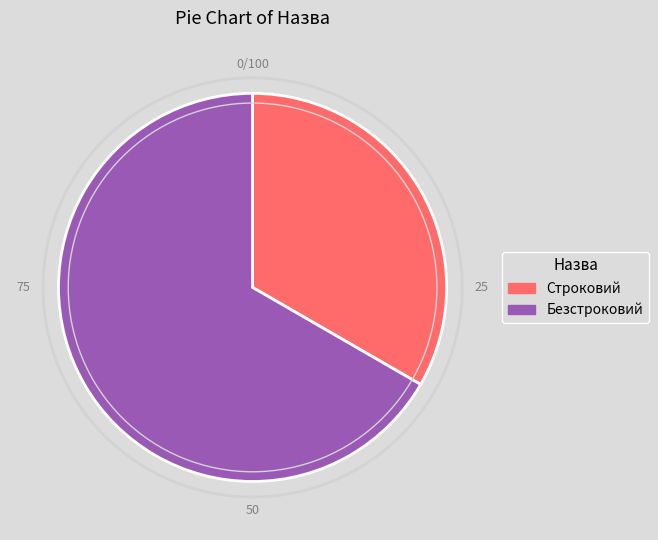

Does any single category account for the majority?

Yes